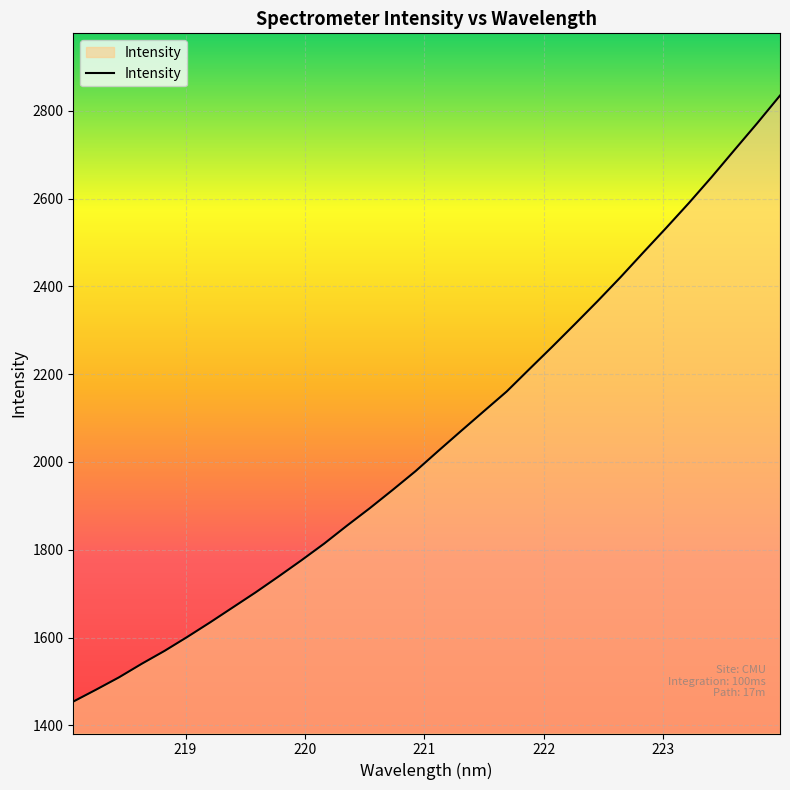

What is the maximum value shown in the chart?

2834.7